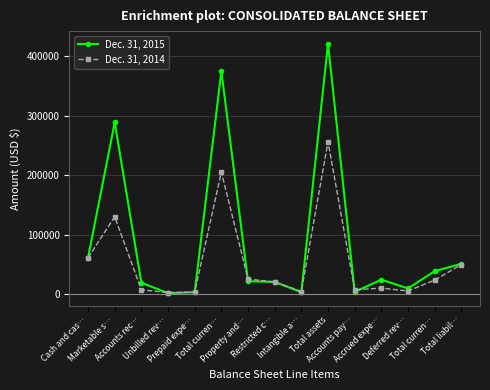

Is this an area chart (filled region under the line)?

No